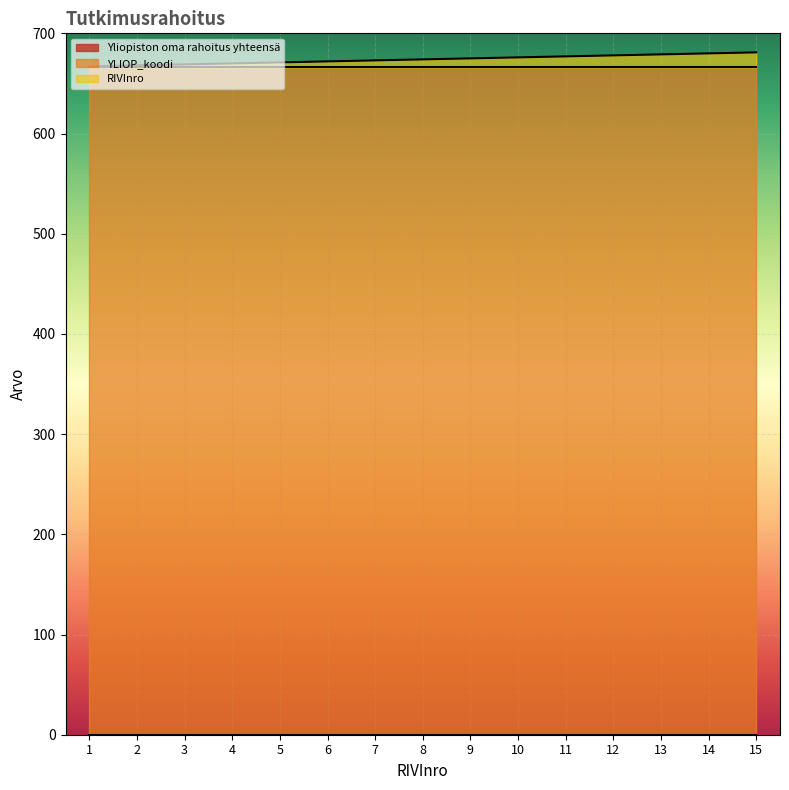

What is the value of the RIVInro point at the 4th from the left?

4